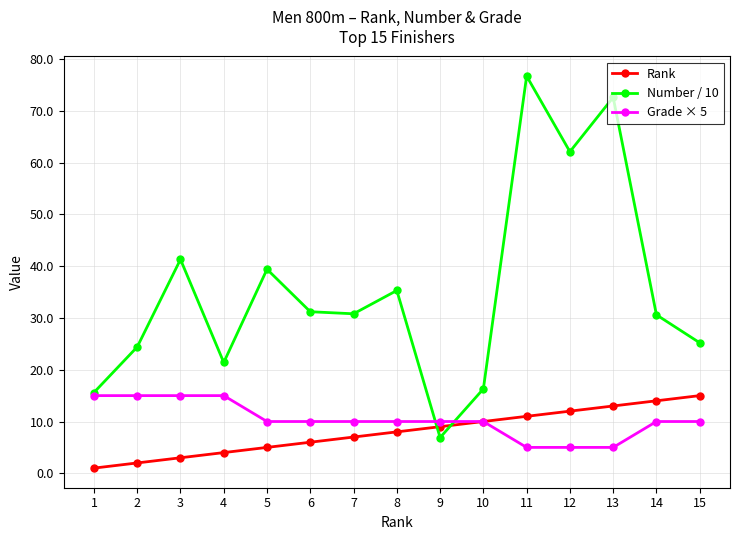

Is it true that Number / 10 equals 24.4 at 2?

True